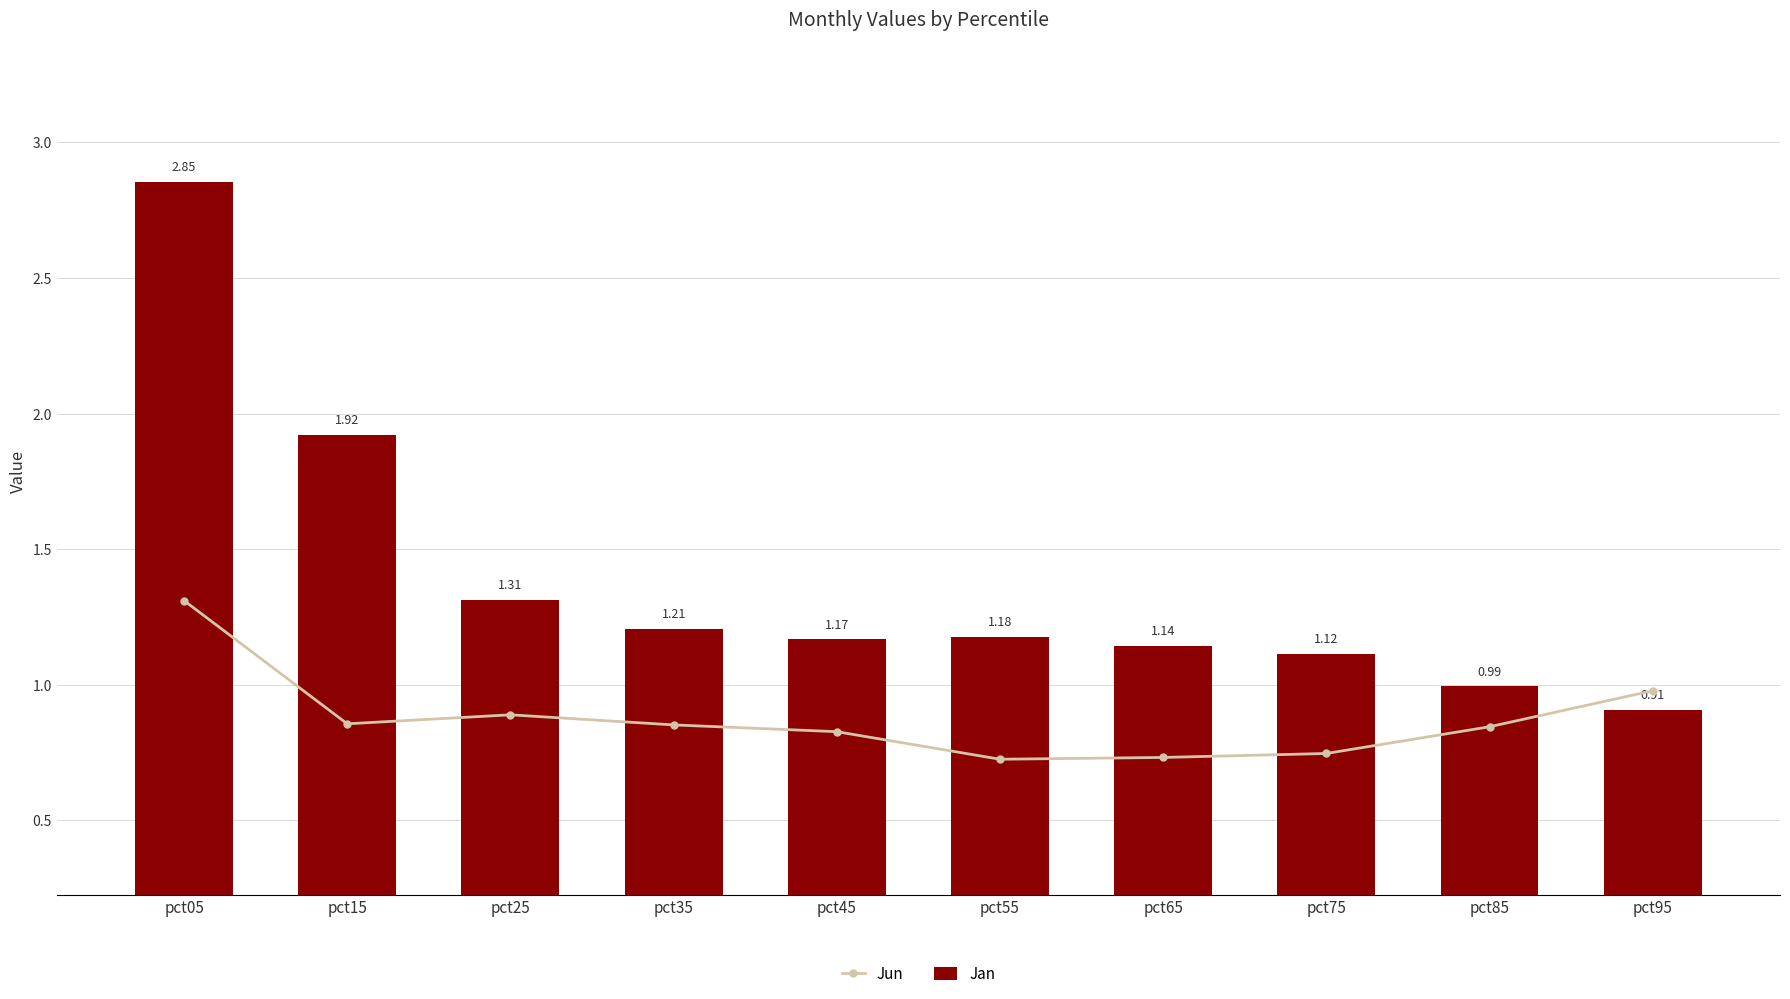

What is the approximate value of Jan at pct05?

2.9